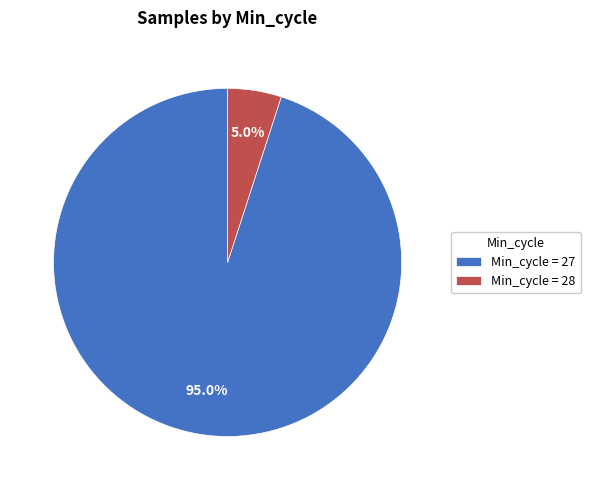

How many segments does this pie chart have?

2